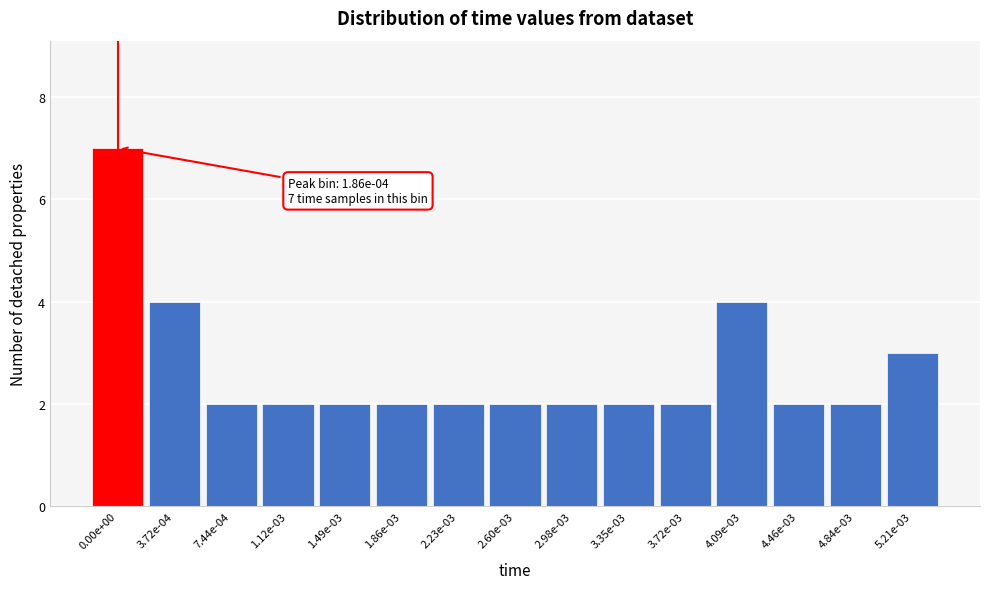

Reading left to right, extract all data points from this chart.

0.00e+00=7	3.72e-04=4	7.44e-04=2	1.12e-03=2	1.49e-03=2	1.86e-03=2	2.23e-03=2	2.60e-03=2	2.98e-03=2	3.35e-03=2	3.72e-03=2	4.09e-03=4	4.46e-03=2	4.84e-03=2	5.21e-03=3